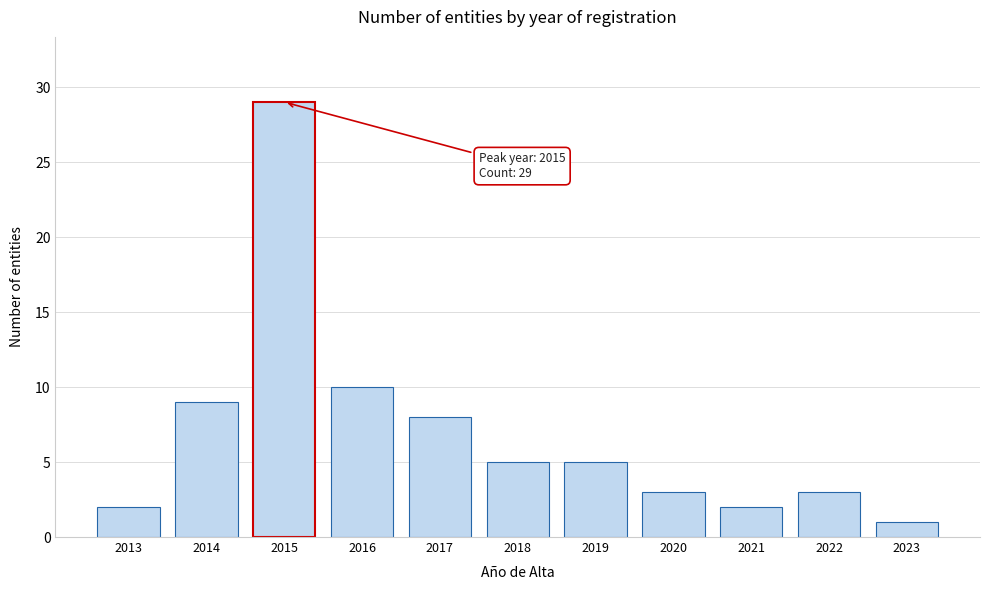

Reading right to left, extract all data points from this chart.

2023=1	2022=3	2021=2	2020=3	2019=5	2018=5	2017=8	2016=10	2015=29	2014=9	2013=2